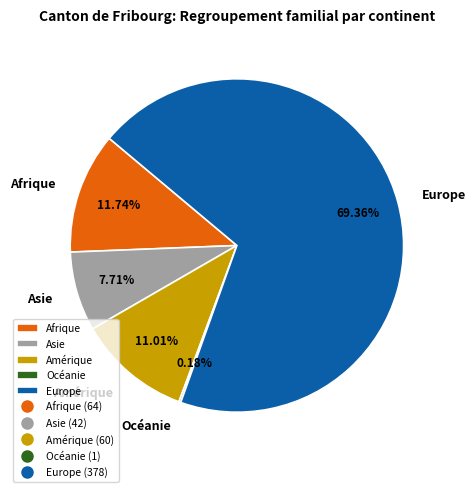

Does Europe account for over 50% of the chart?

Yes